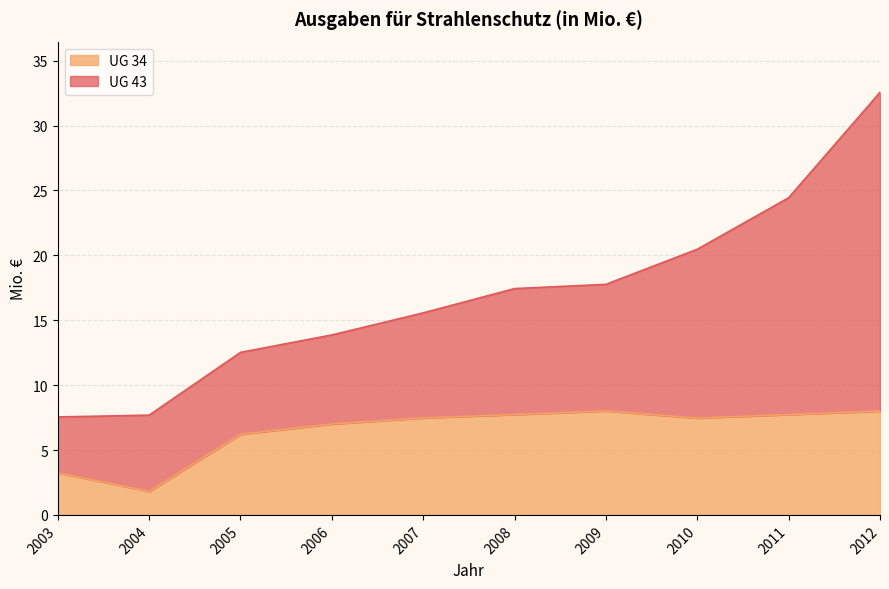

How many points are higher than both their immediate neighbors (excluding endpoints)?

1